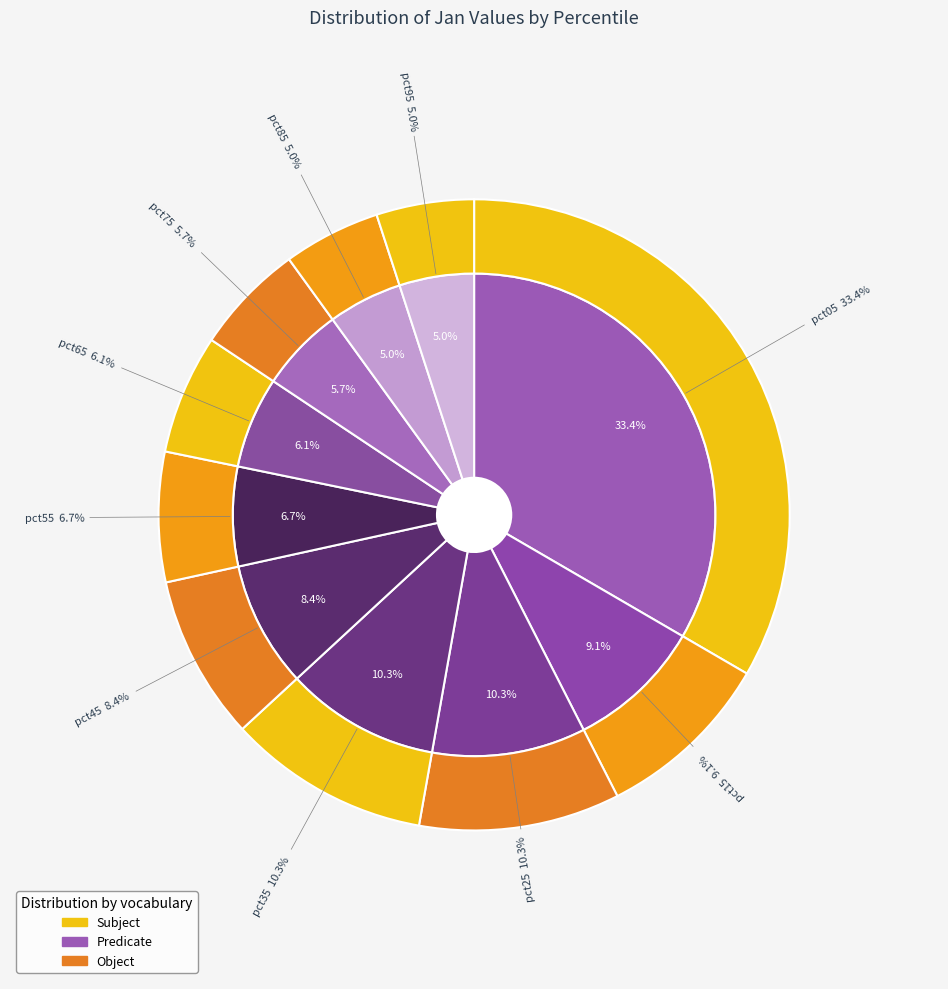

What percentage is the pct75 slice, to the nearest percent?

6%